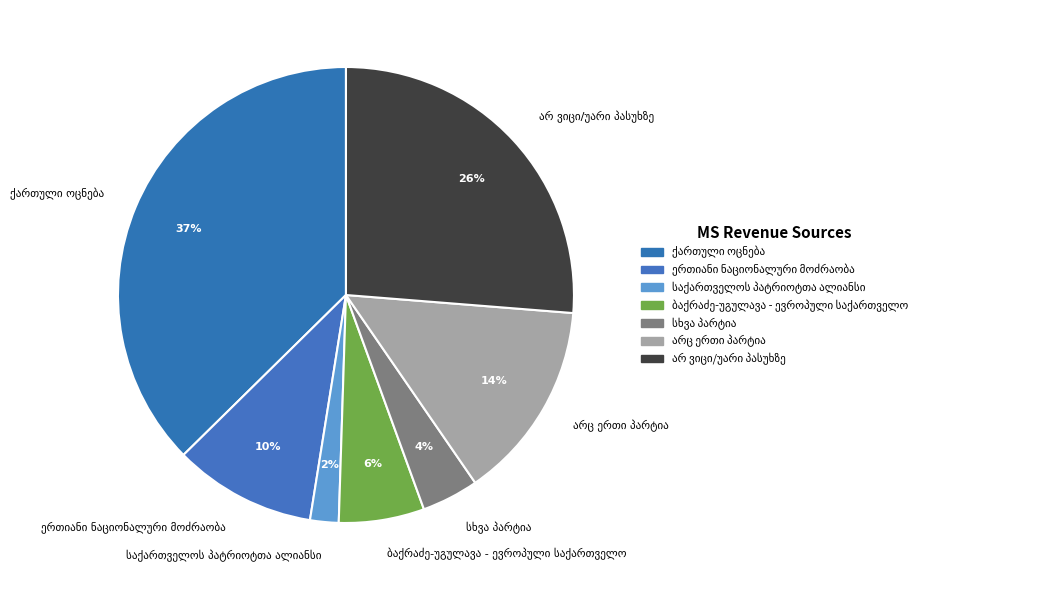

To the nearest percent, what is the average slice percentage?

14%